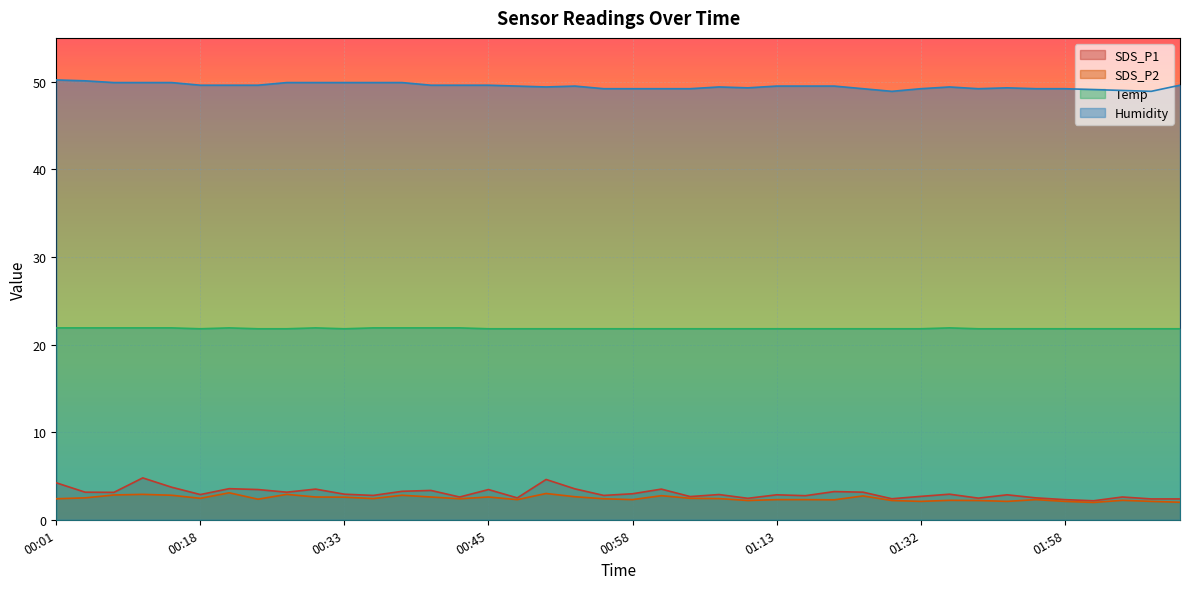

What is the difference between the SDS_P1 values at 01:55 and 01:26?

0.6